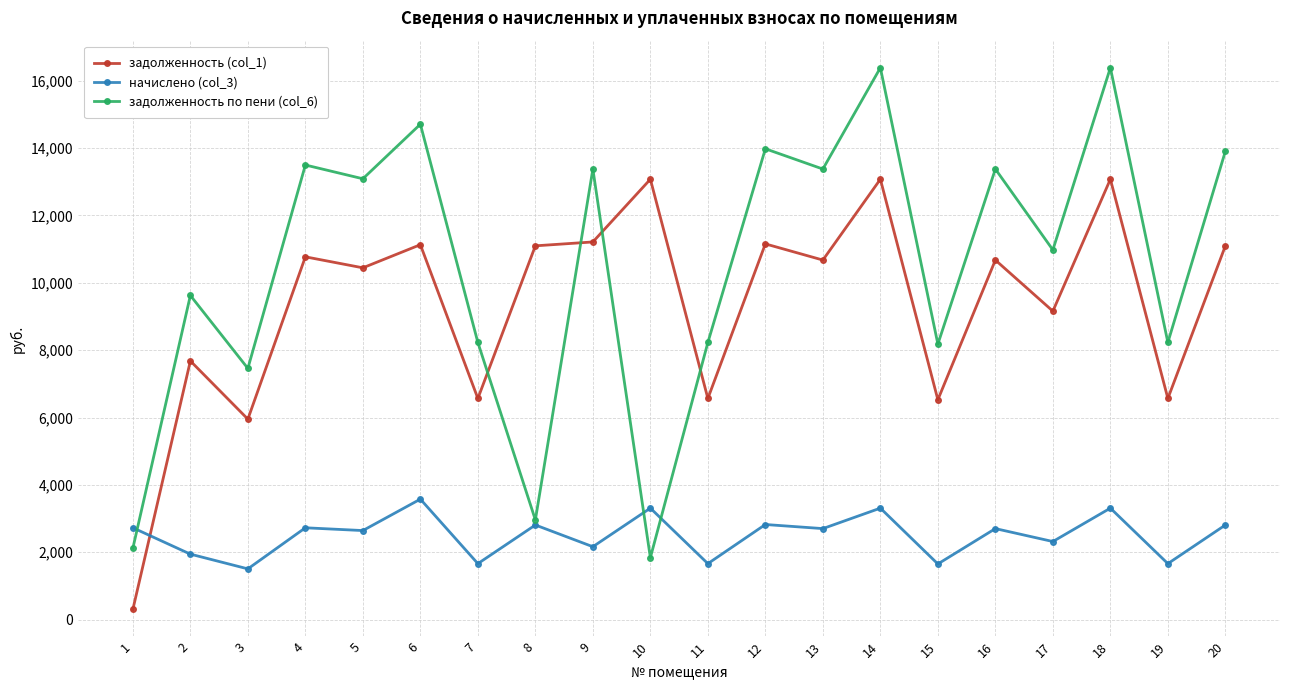

List the series in order of their peak value, lowest first.

начислено (col_3), задолженность (col_1), задолженность по пени (col_6)